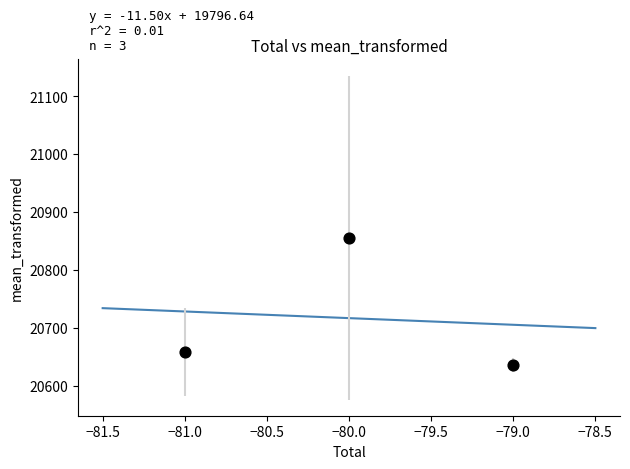

What Y value in the scatter plot is closest to 20745?

20658.5